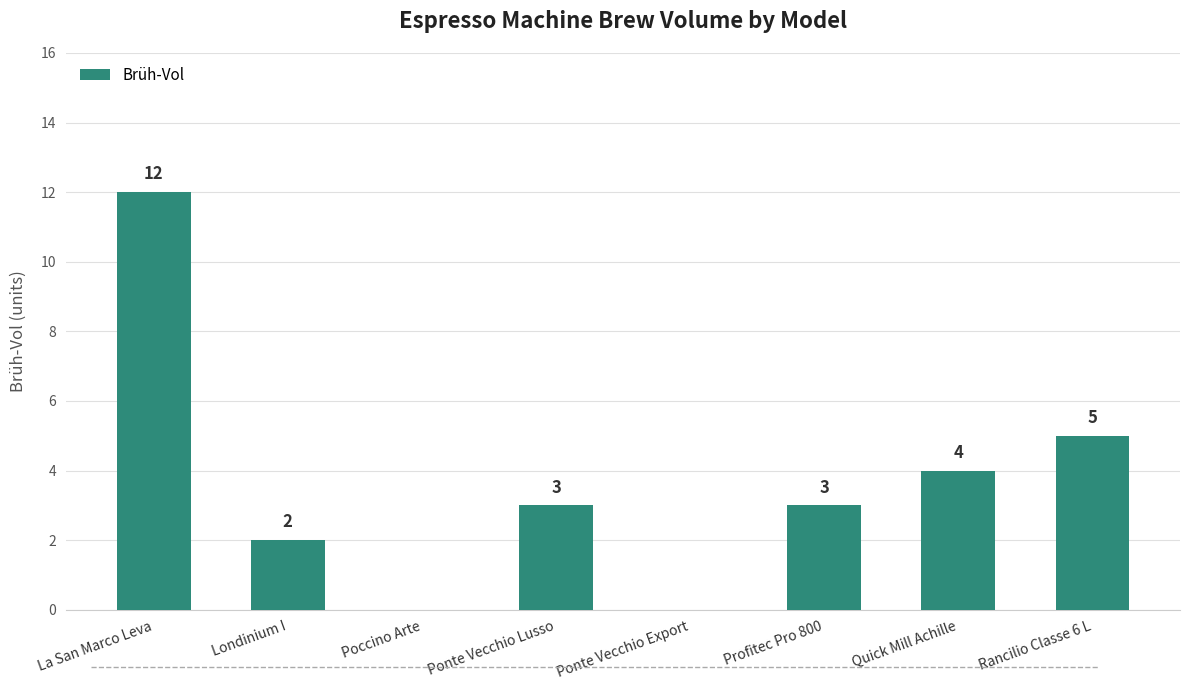

Count the number of data series in this chart.

1